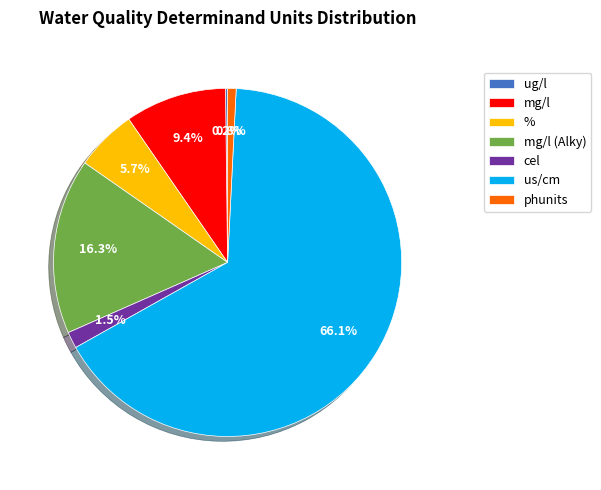

Does % represent more than half of the total?

No